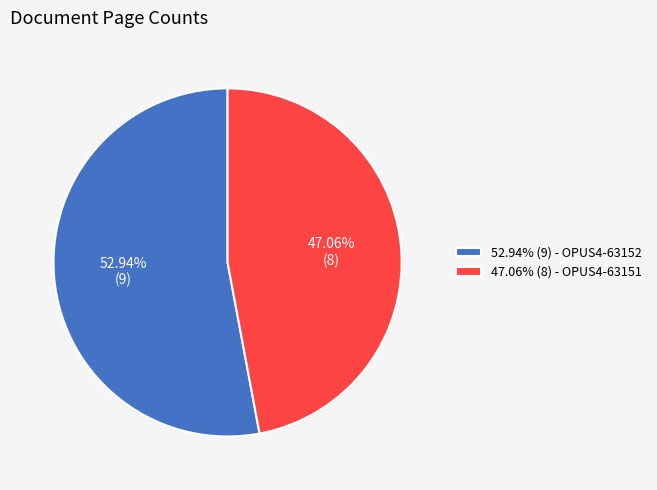

What is the majority slice?

52.94% (9) - OPUS4-63152